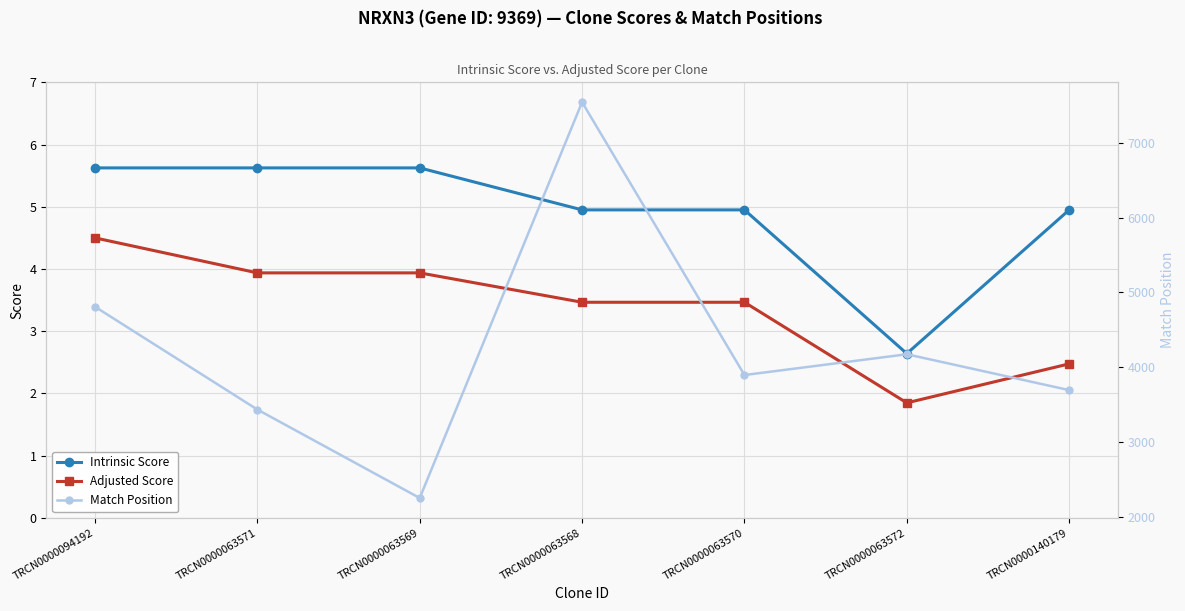

True or false: Adjusted Score and Intrinsic Score intersect in this chart.

False